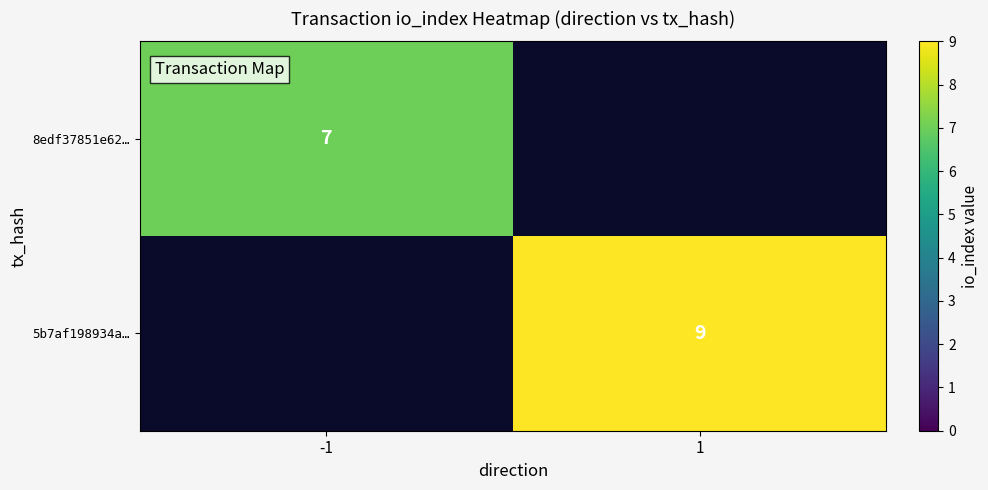

The 5b7af198934a… series shows 5 at 1. True or false?

False